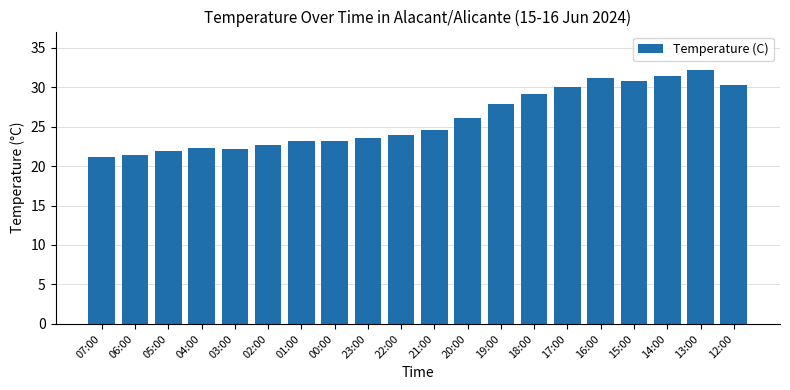

Reading left to right, what are all the values shown in this chart?

21.1	21.4	21.9	22.3	22.1	22.6	23.2	23.2	23.6	23.9	24.6	26.1	27.8	29.1	30.0	31.2	30.8	31.4	32.2	30.2